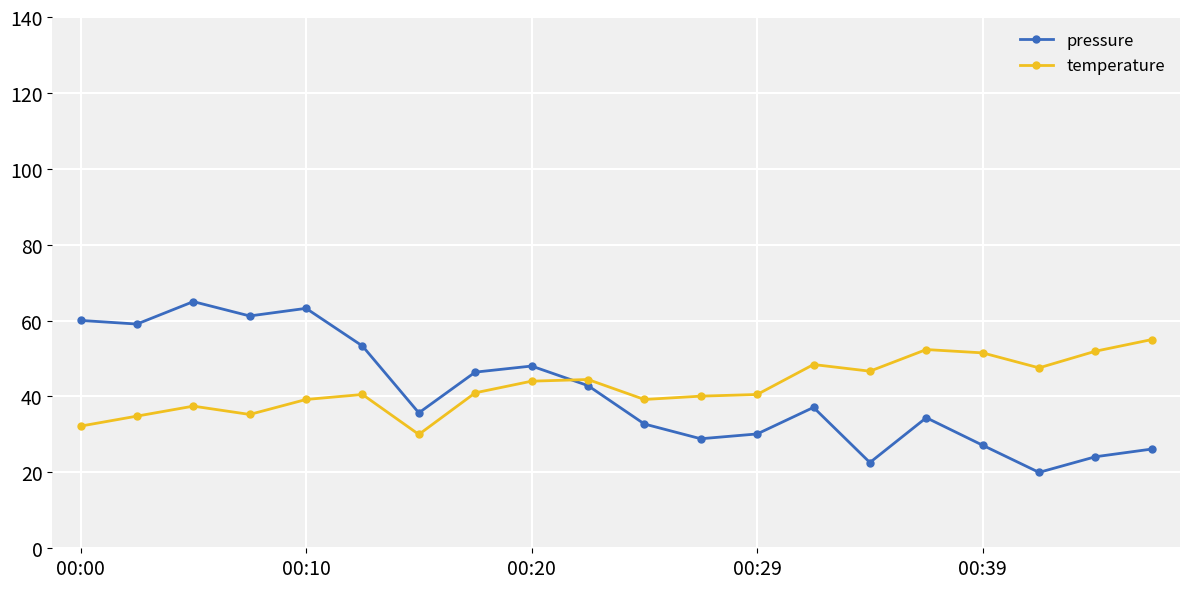

What is the smallest value displayed?

20.0